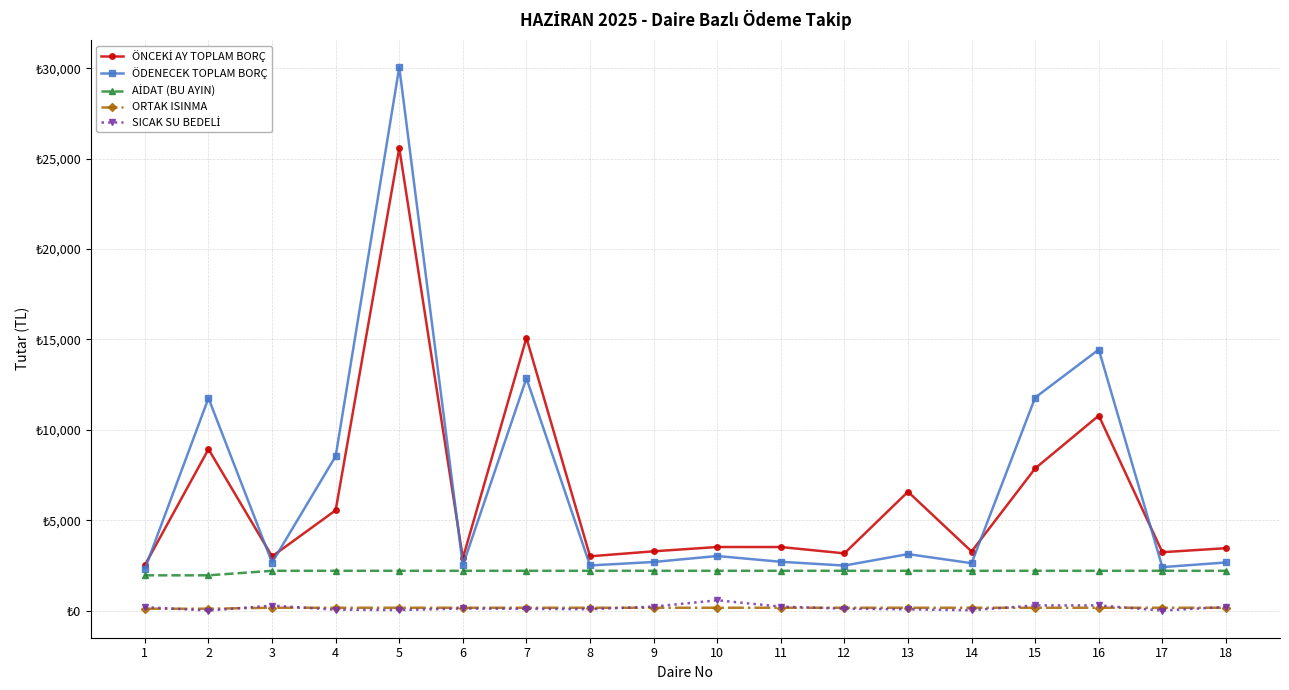

At how many categories does at least one series exceed 7170?

6